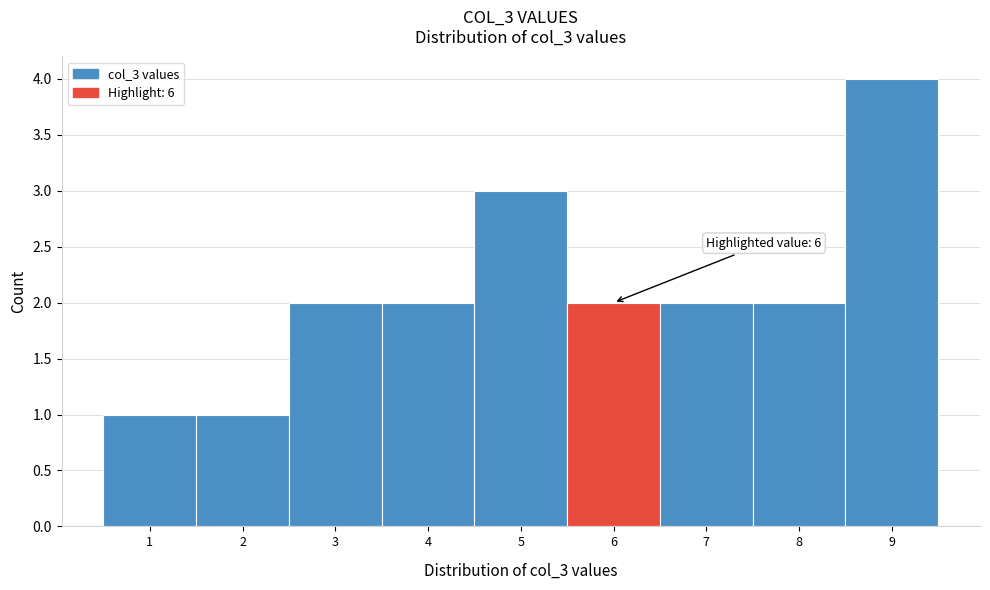

Reading left to right, list all the values displayed in this chart.

1=1	2=1	3=2	4=2	5=3	6=2	7=2	8=2	9=4